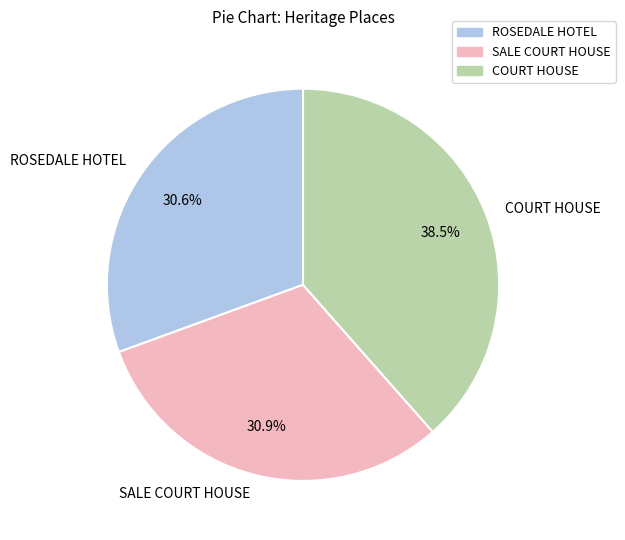

What is the largest slice in the pie chart?

COURT HOUSE